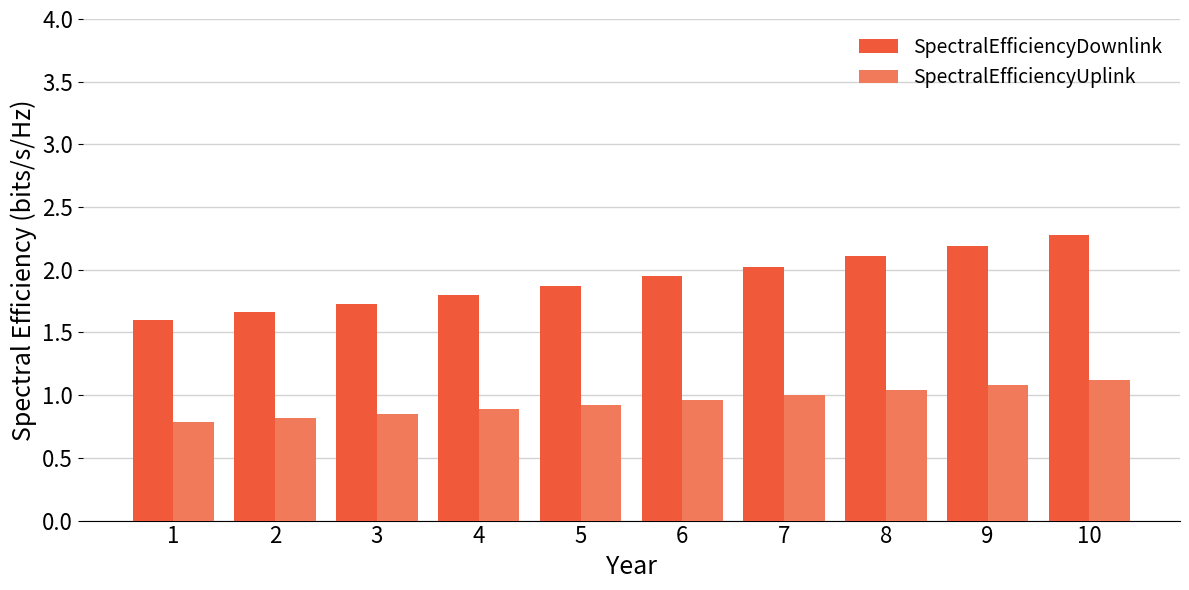

Rank the series by their average value, from lowest to highest.

SpectralEfficiencyUplink, SpectralEfficiencyDownlink